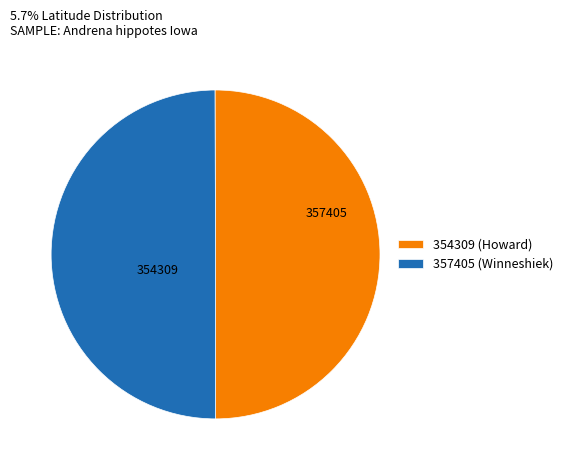

Count the number of slices in the pie.

2